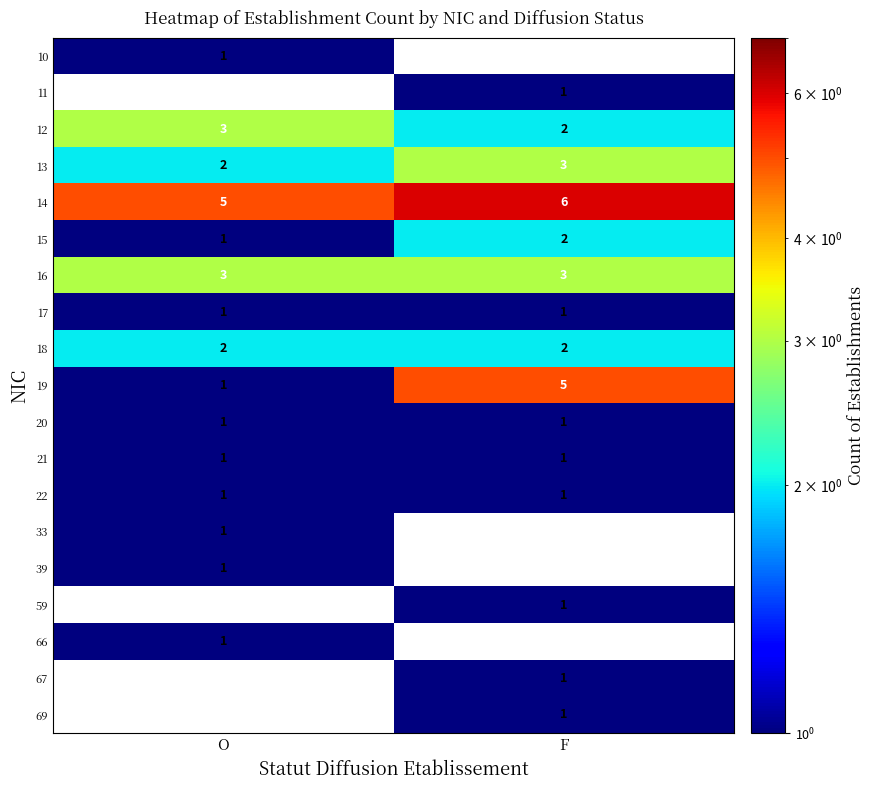

How many distinct data groups are displayed?

19